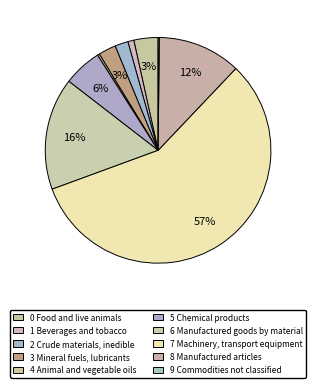

What is the change in value from 4 Animal and vegetable oils to 6 Manufactured goods by material?

+50254